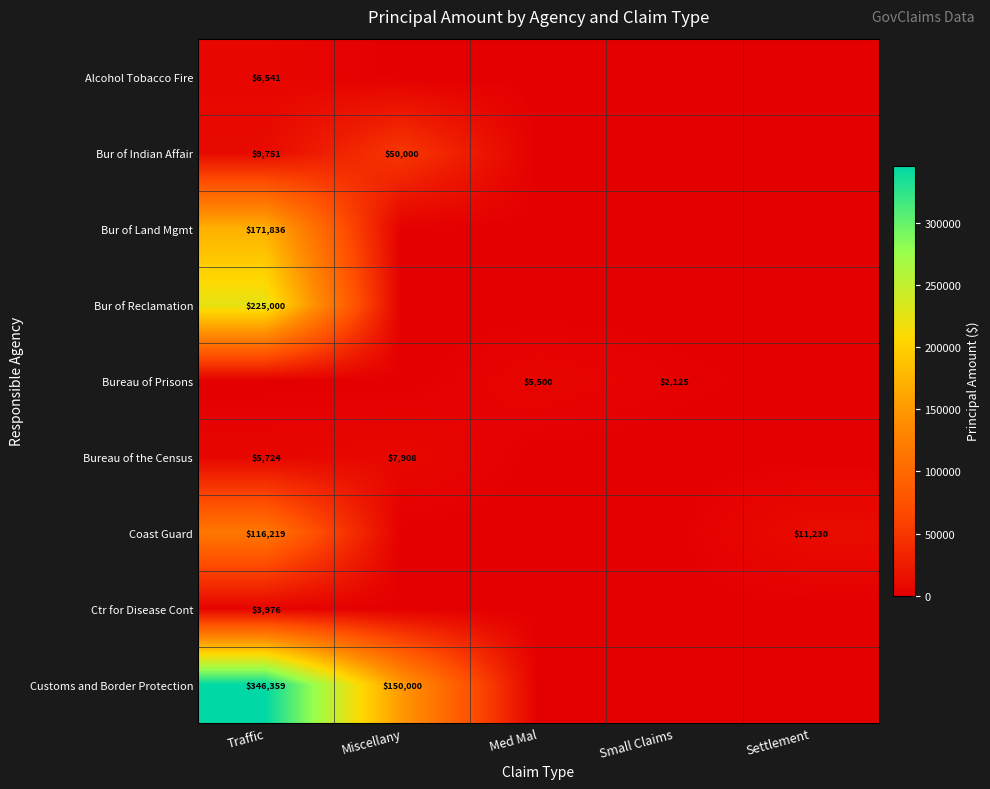

What is the sum of the Customs and Border Protection values at Miscellany and Traffic?

496359